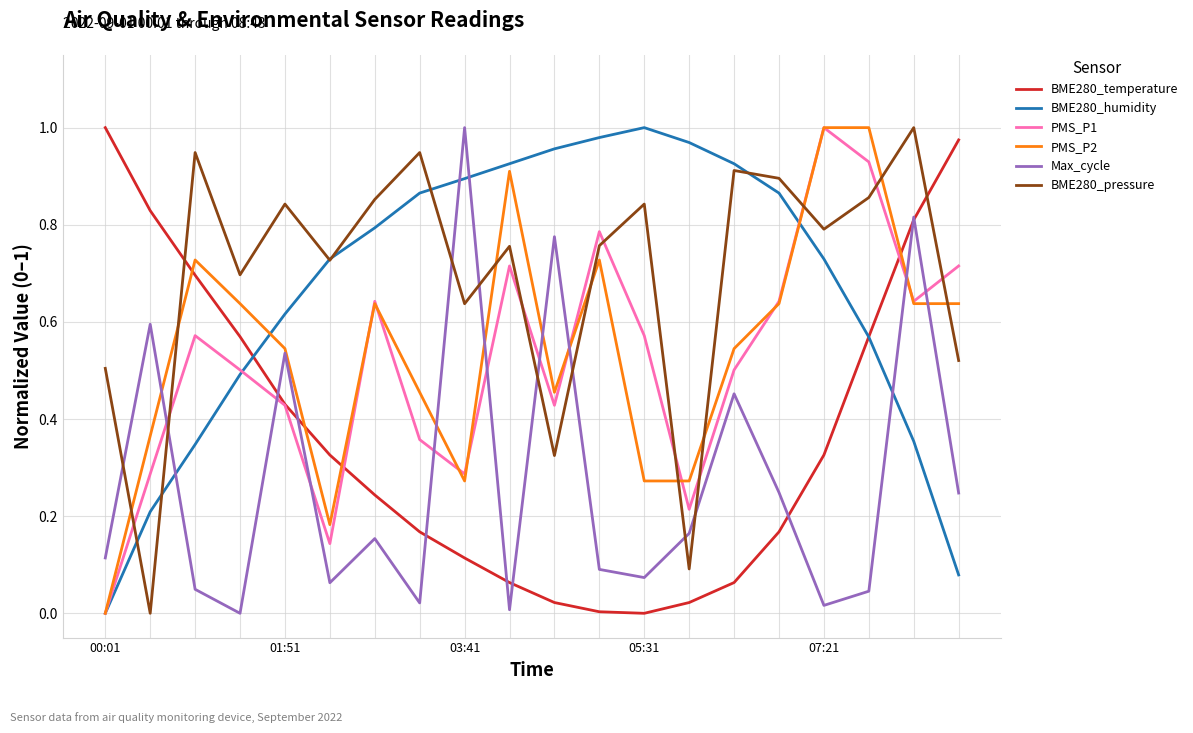

How many intersections are there between PMS_P2 and BME280_temperature?

4